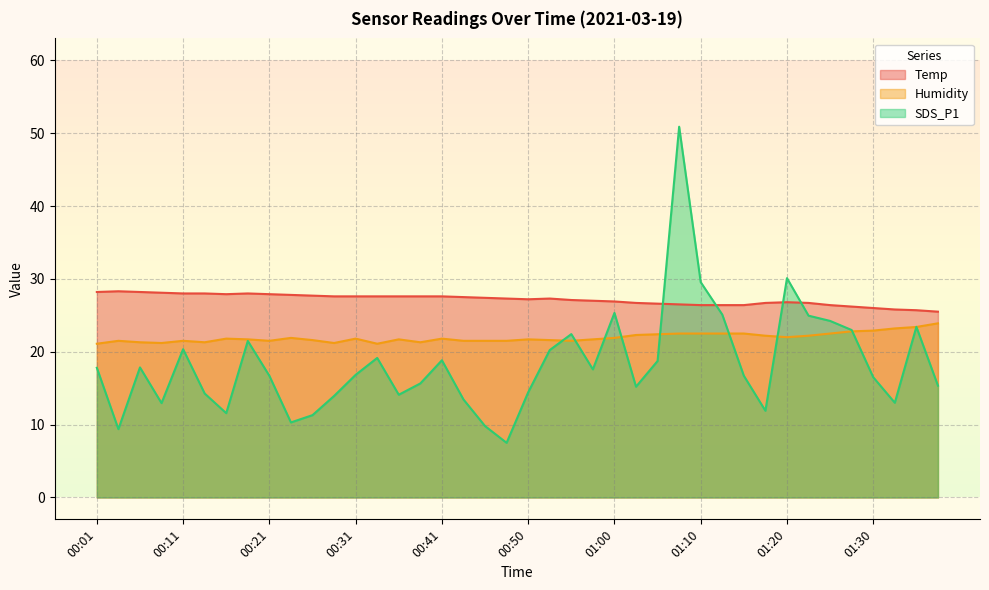

Where is the first local minimum for SDS_P1?

00:04